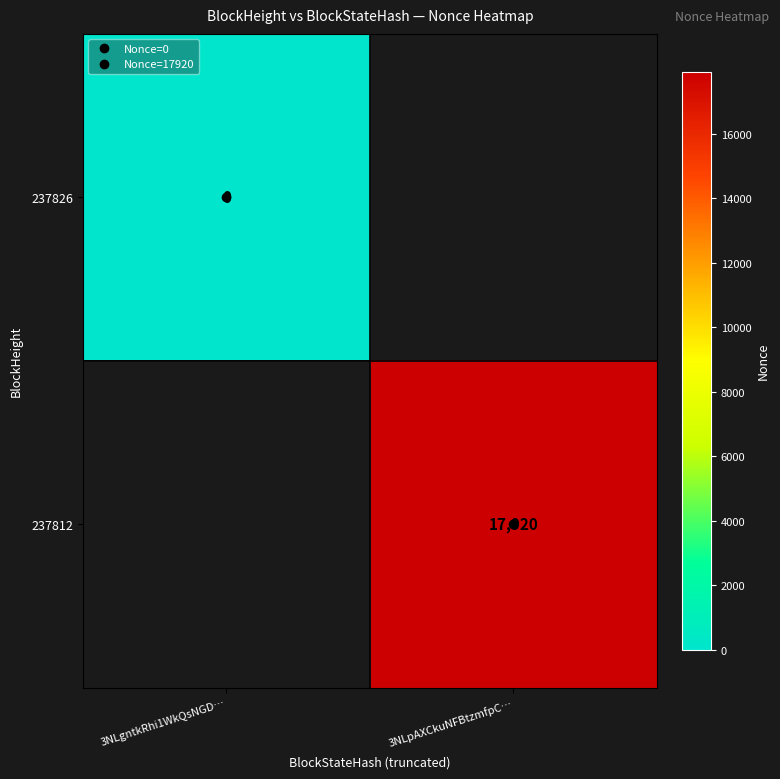

Rank the series by their average value, from lowest to highest.

237826, 237812